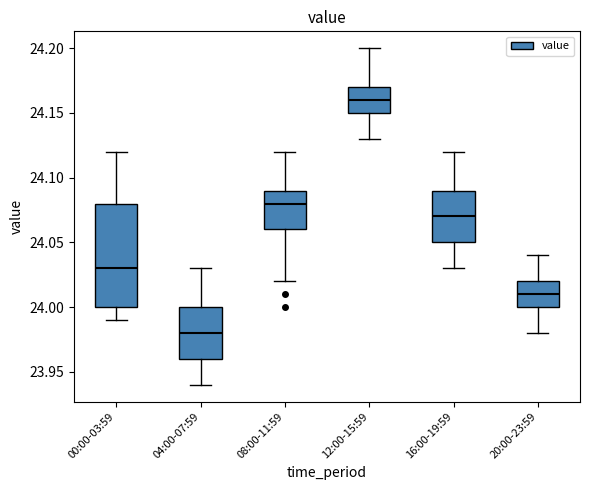

Reading left to right, transcribe this box plot: for each box, give where its median line is, the range the box spans, and where its two whiskers end, as read against the y-axis. The values are not printed on the chart, so give them approximately, as read against the axis.

00:00-03:59: median 24.03, box 24.00 to 24.08, whiskers 23.99 to 24.12
04:00-07:59: median 23.98, box 23.96 to 24.00, whiskers 23.94 to 24.03
08:00-11:59: median 24.08, box 24.06 to 24.09, whiskers 24.02 to 24.12
12:00-15:59: median 24.16, box 24.15 to 24.17, whiskers 24.13 to 24.20
16:00-19:59: median 24.07, box 24.05 to 24.09, whiskers 24.03 to 24.12
20:00-23:59: median 24.01, box 24.00 to 24.02, whiskers 23.98 to 24.04